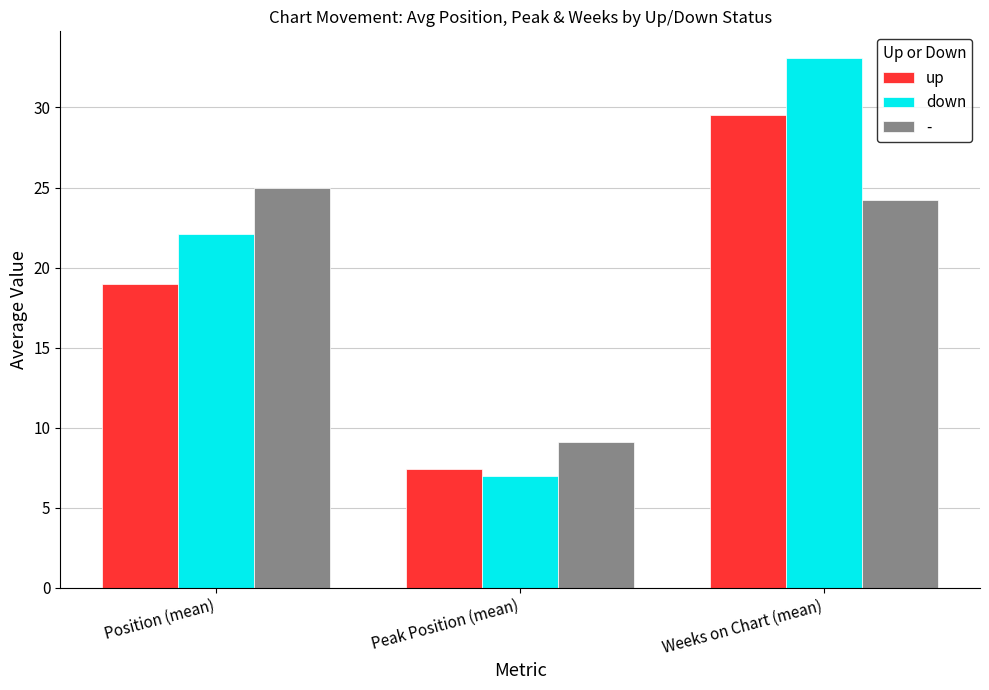

The value of down at Weeks on Chart (mean) is 33.1. True or false?

True